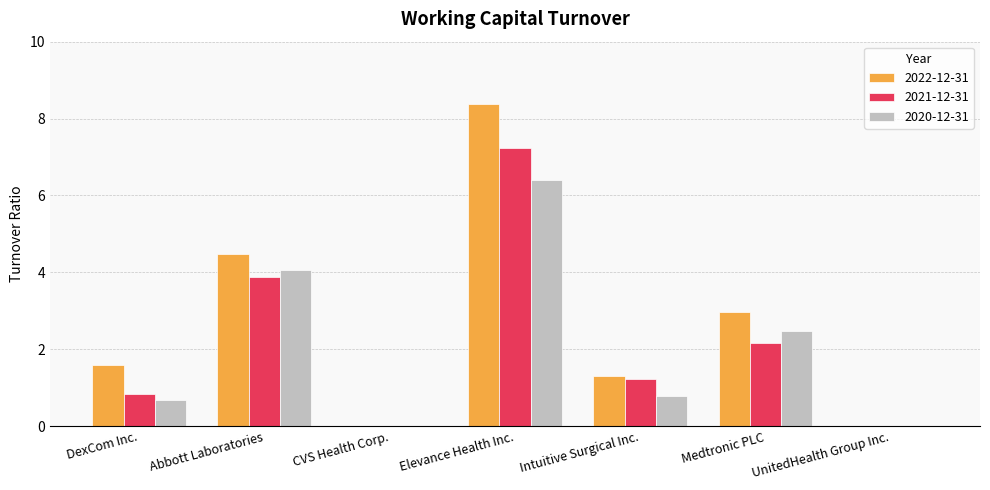

Between CVS Health Corp. and Intuitive Surgical Inc., which series saw the biggest shift?

2022-12-31